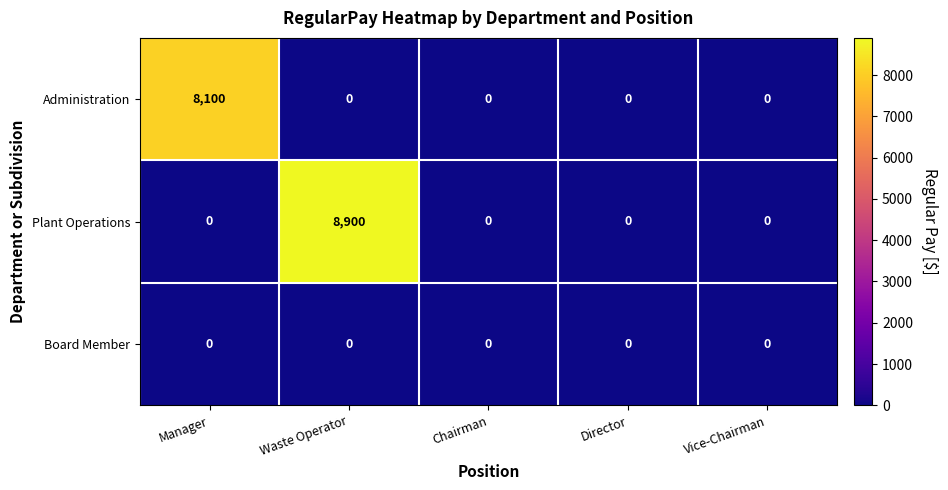

Rank the series by their maximum value, from lowest to highest.

Board Member, Administration, Plant Operations